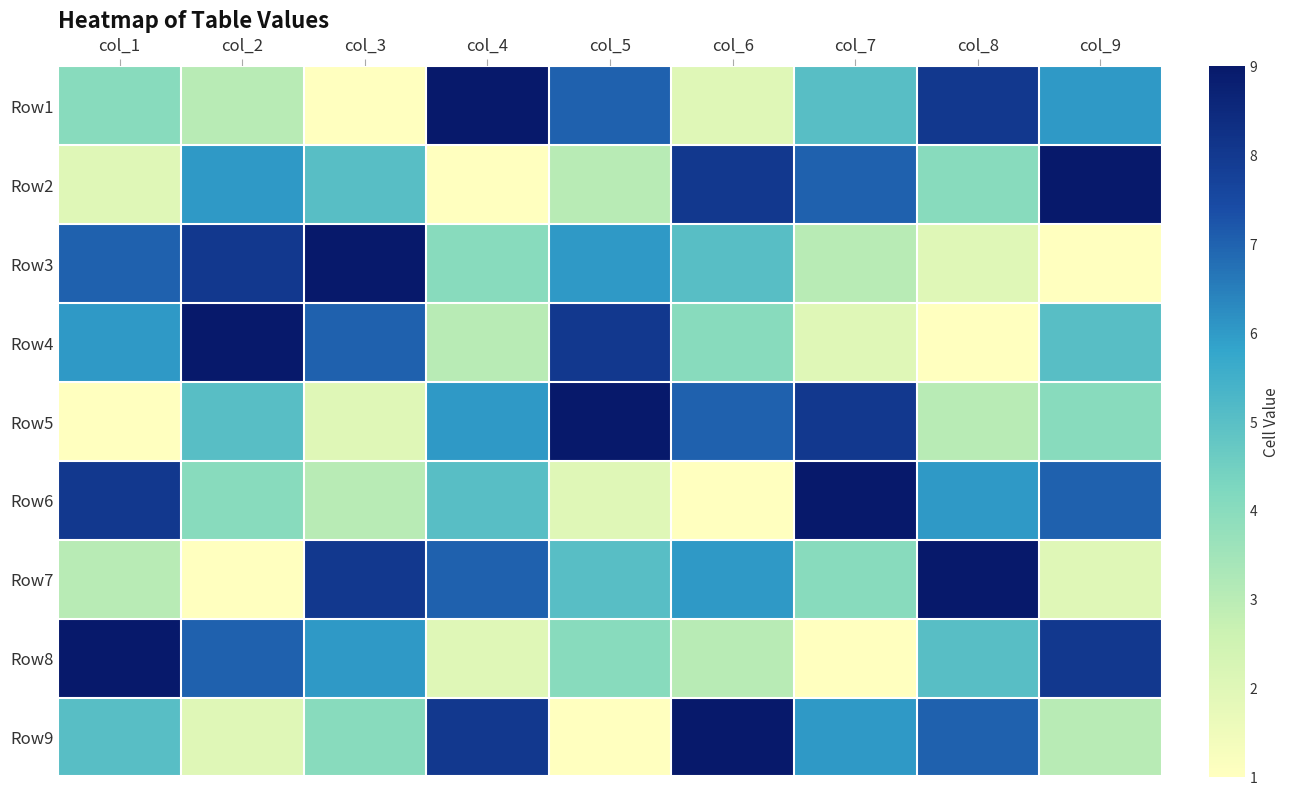

At how many categories does at least one series exceed 7?

9